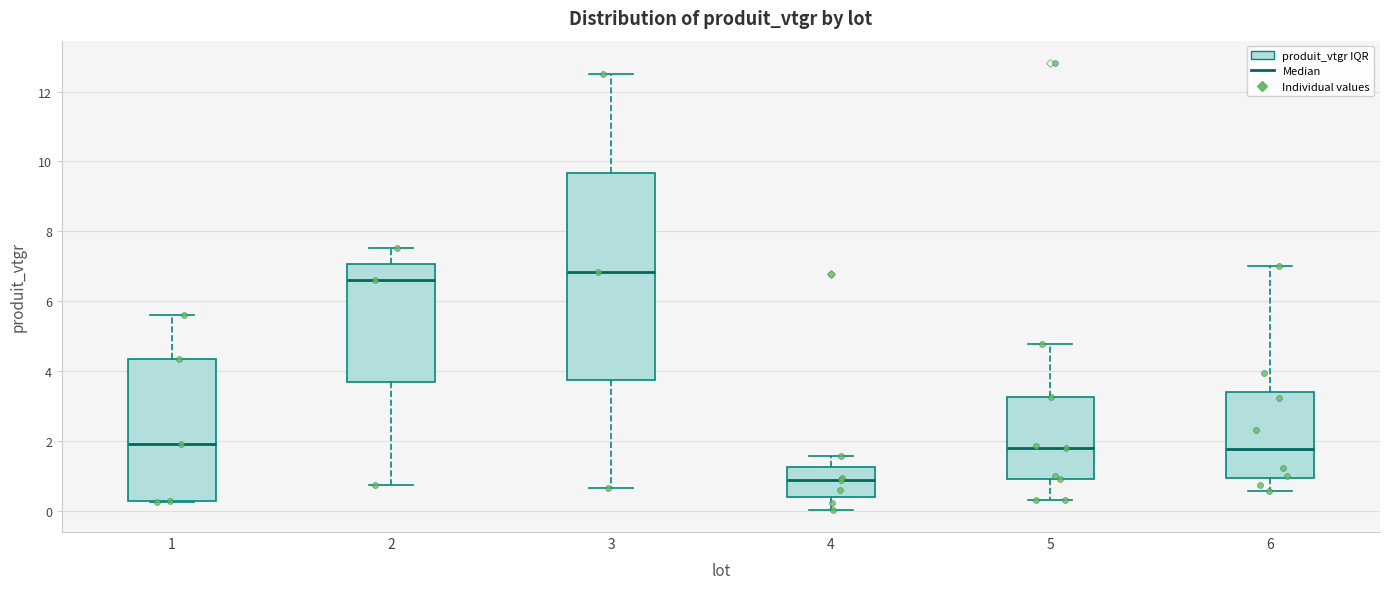

Where does the upper whisker of the box at x = 3 end on the y-axis? The values are not printed on the chart, so give them approximately, as read against the axis.

12.4